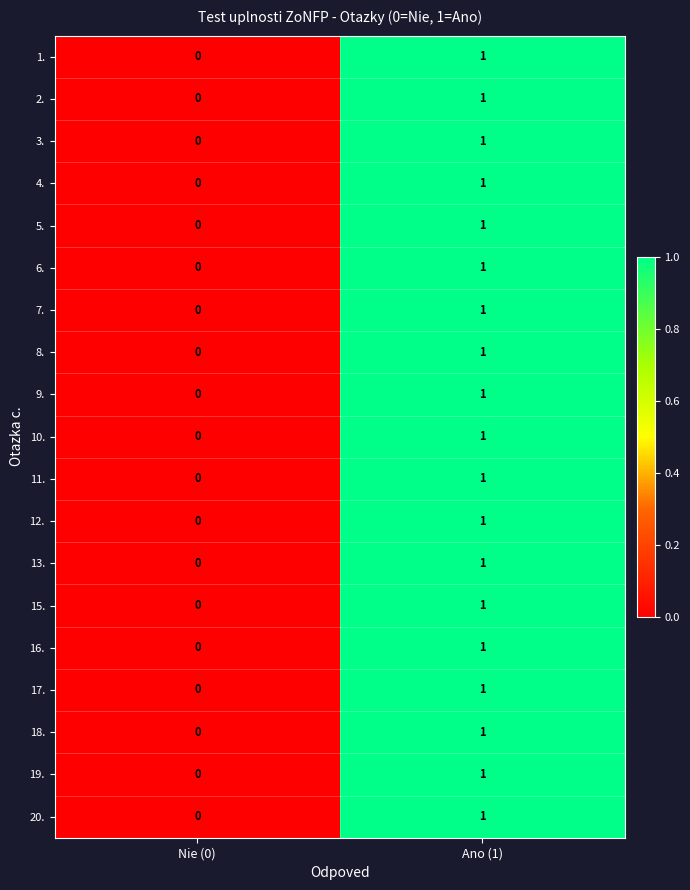

At which category is the sum across all series the highest?

Ano (1)